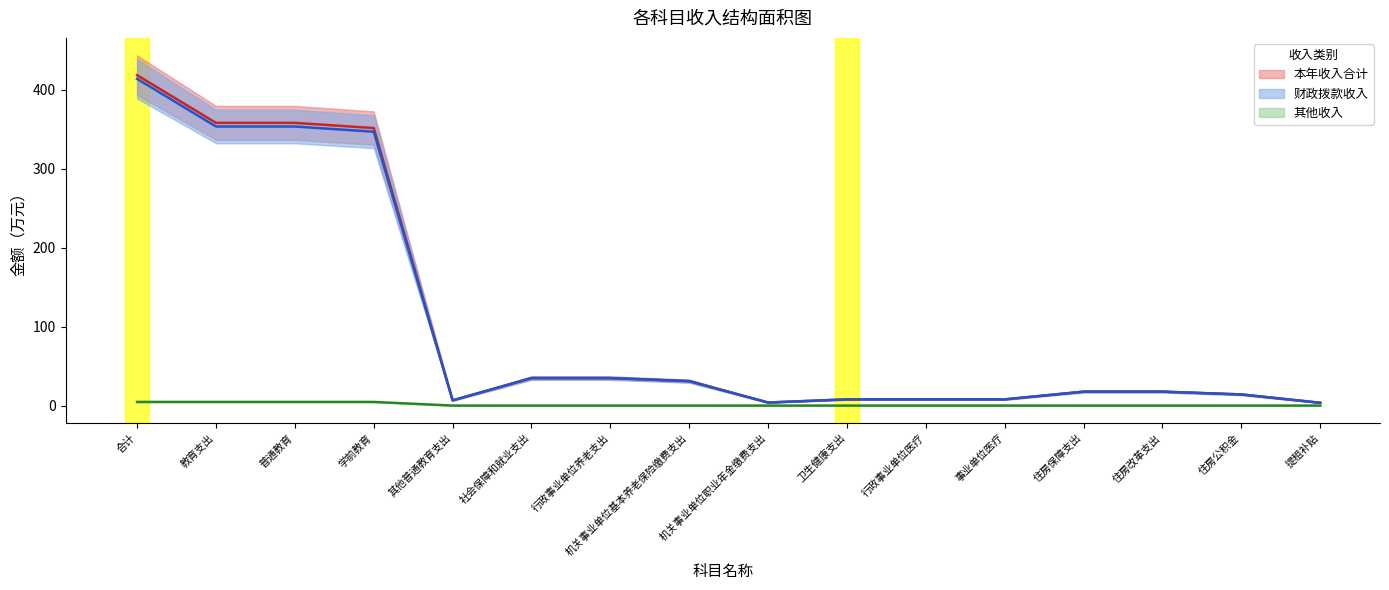

What is the value of the 本年收入合计 point at the 3rd from the left?

357.8